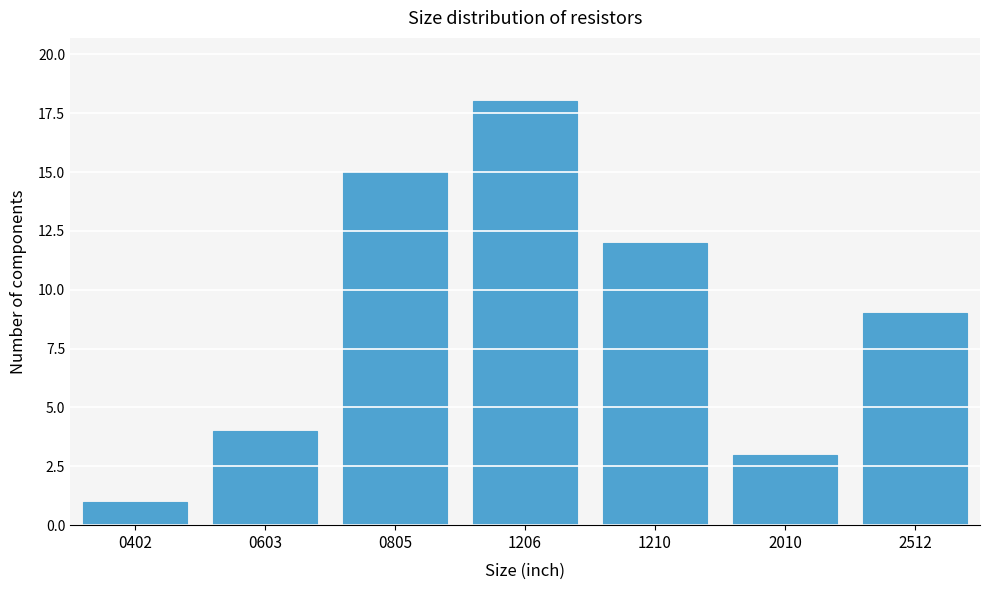

Reading right to left, list all the values displayed in this chart.

9	3	12	18	15	4	1